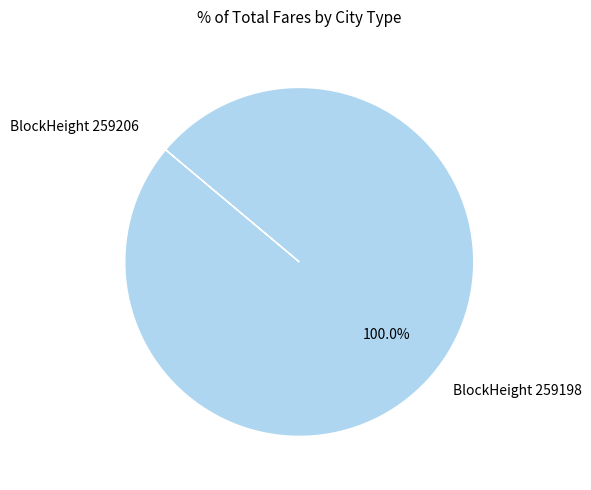

Which category has the biggest portion of the pie?

BlockHeight 259198